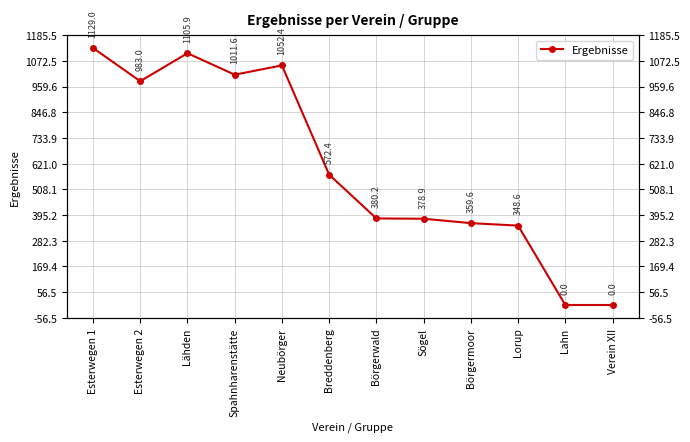

The chart shows a value of 651.3 at Spahnharenstätte. True or false?

False